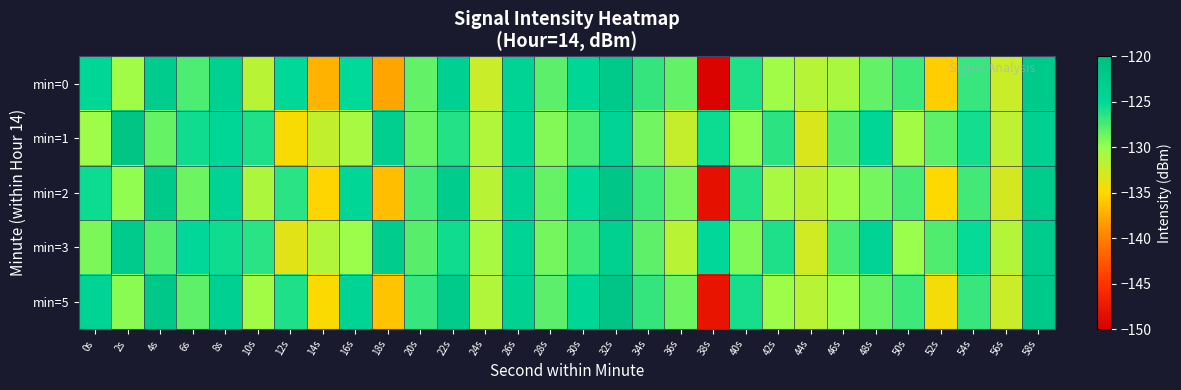

What is the difference between the highest and lowest values at 36s?

3.8